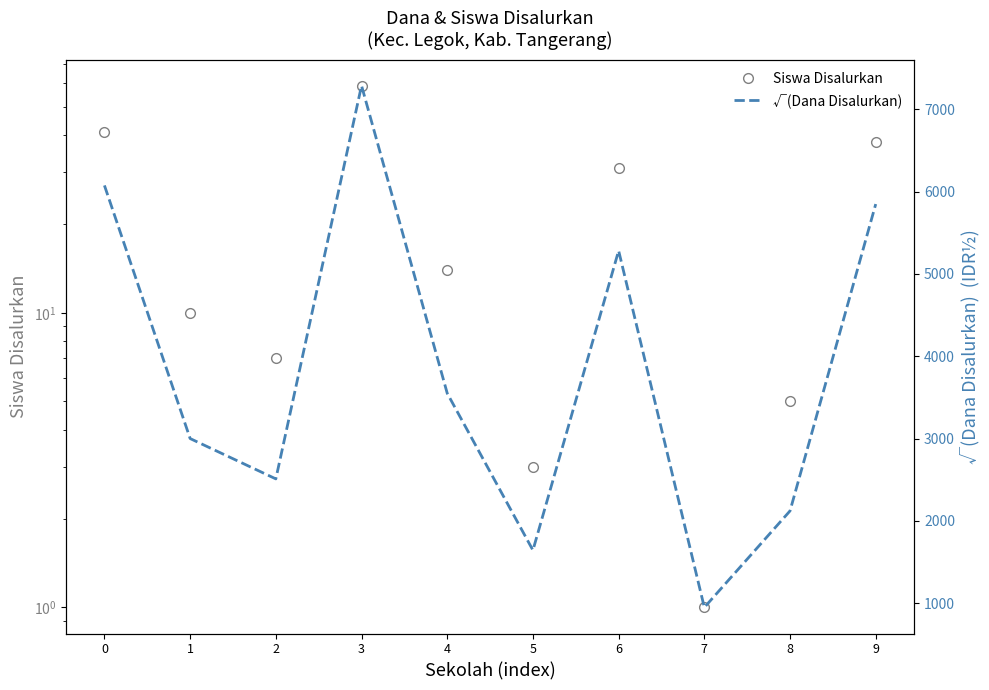

What is the minimum value shown in the chart?

1.0